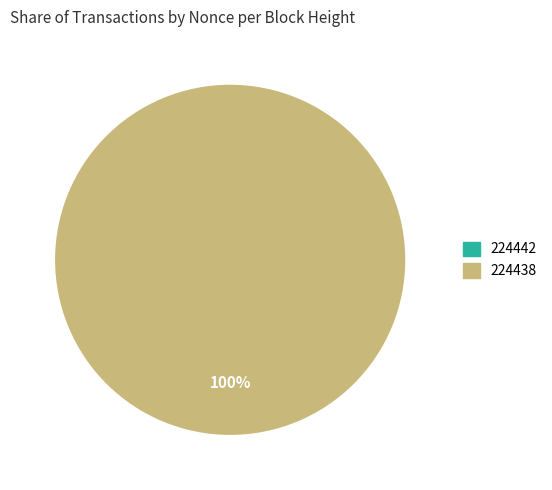

What percentage is the 224438 slice, to the nearest percent?

100%